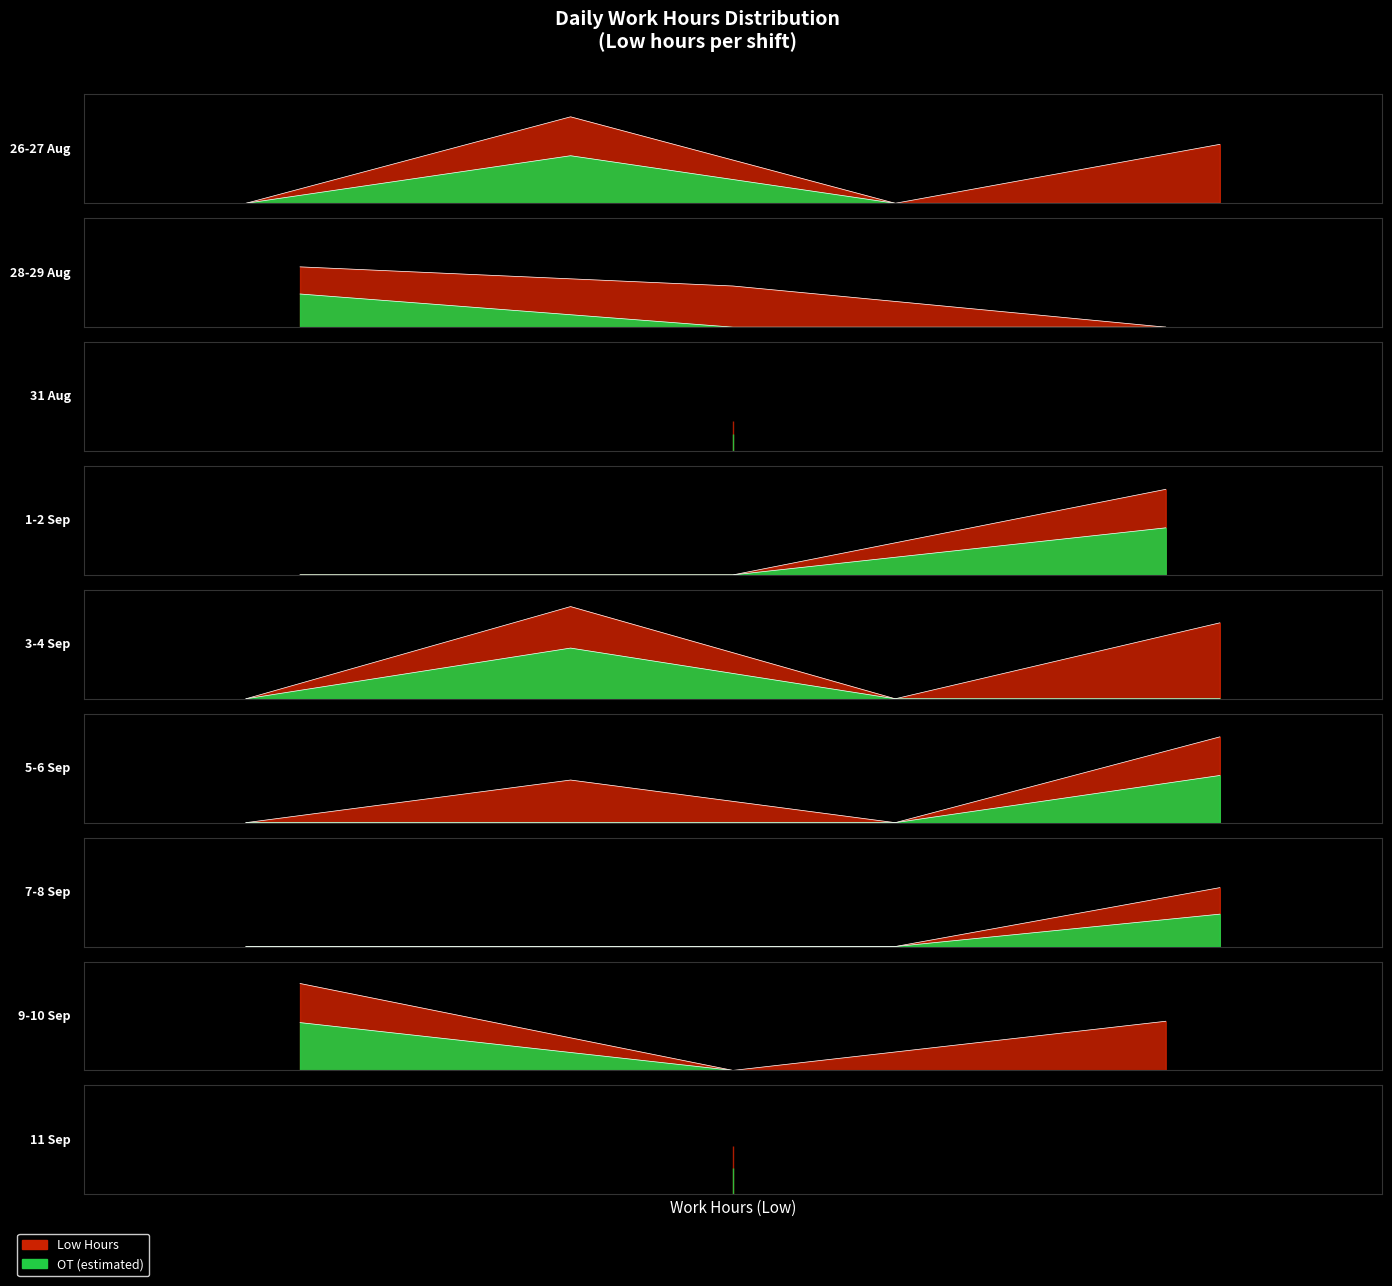

The value of OT at 26-Thu-1 is 0.0. True or false?

True